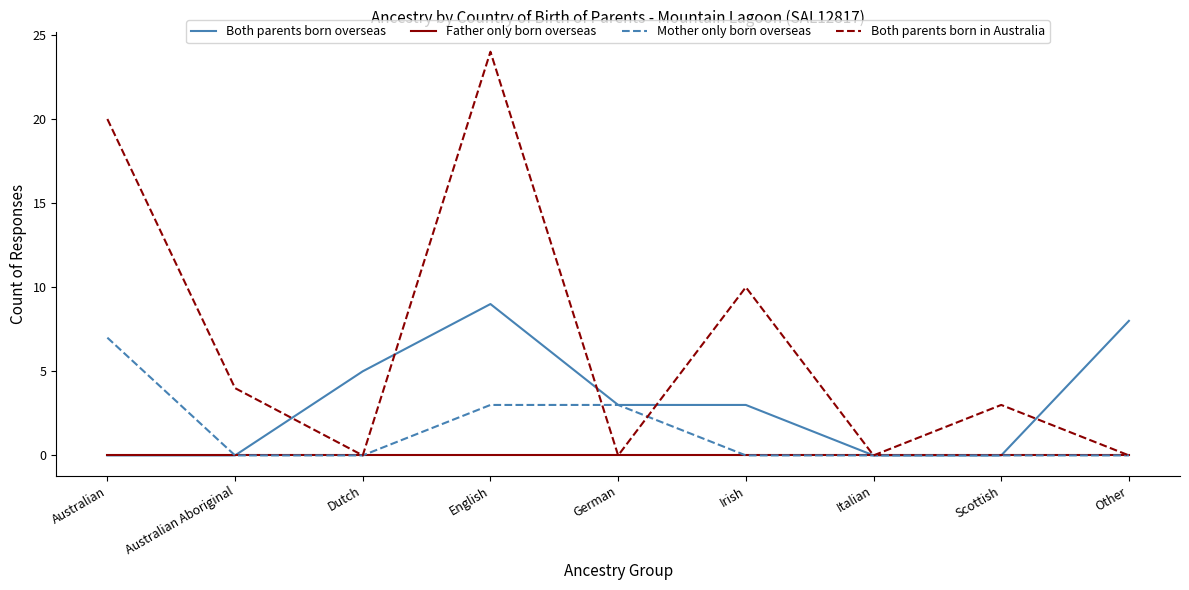

What is the total value across all series at Irish?

13